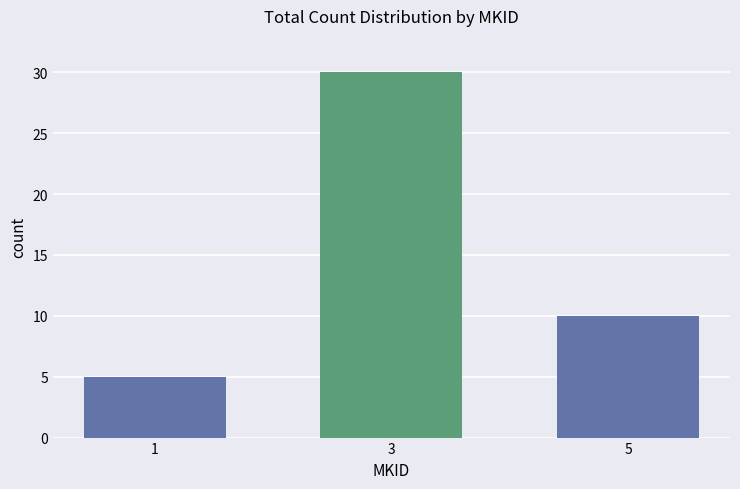

What value does the data have at 3, to the nearest 5?

30